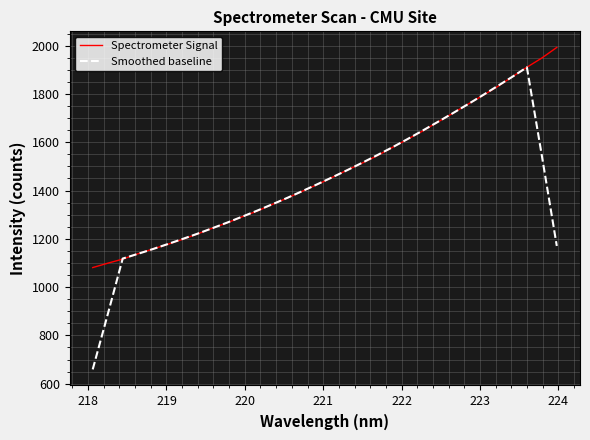

Rank the series by their average value, from lowest to highest.

Smoothed baseline, Spectrometer Signal